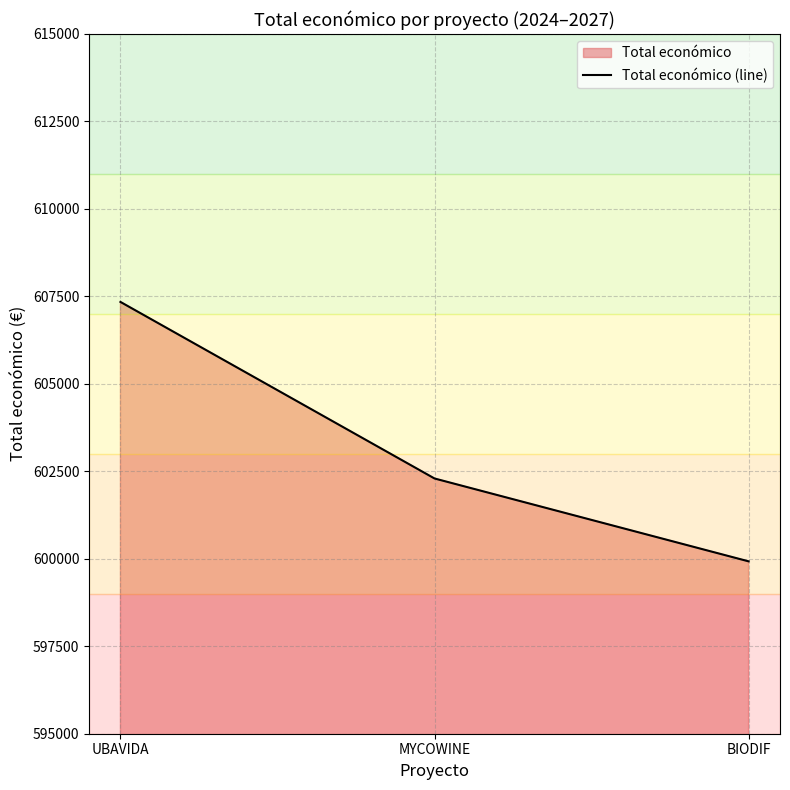

At which category does the chart reach its peak across all series?

UBAVIDA